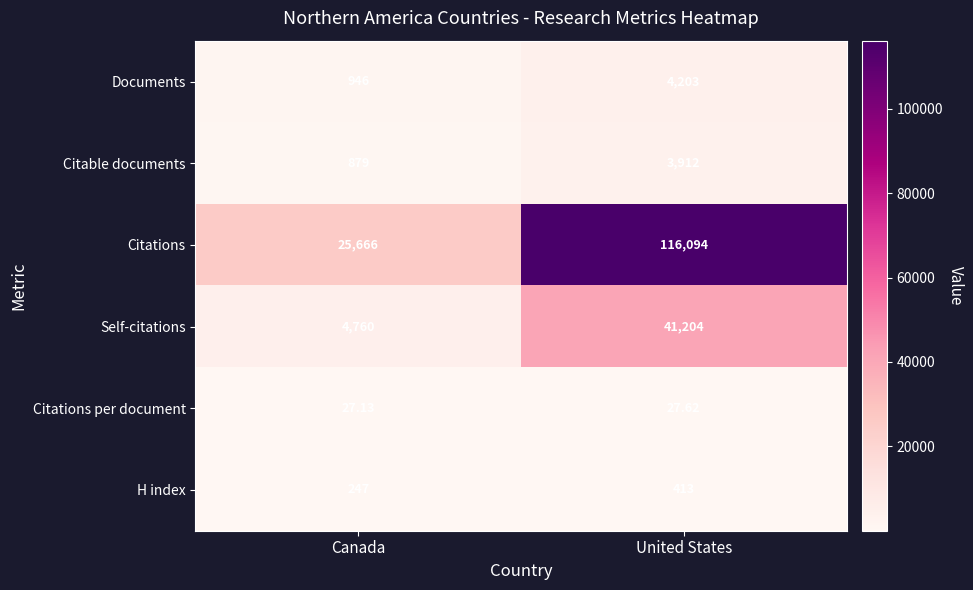

Which series has the widest spread of values?

Citations